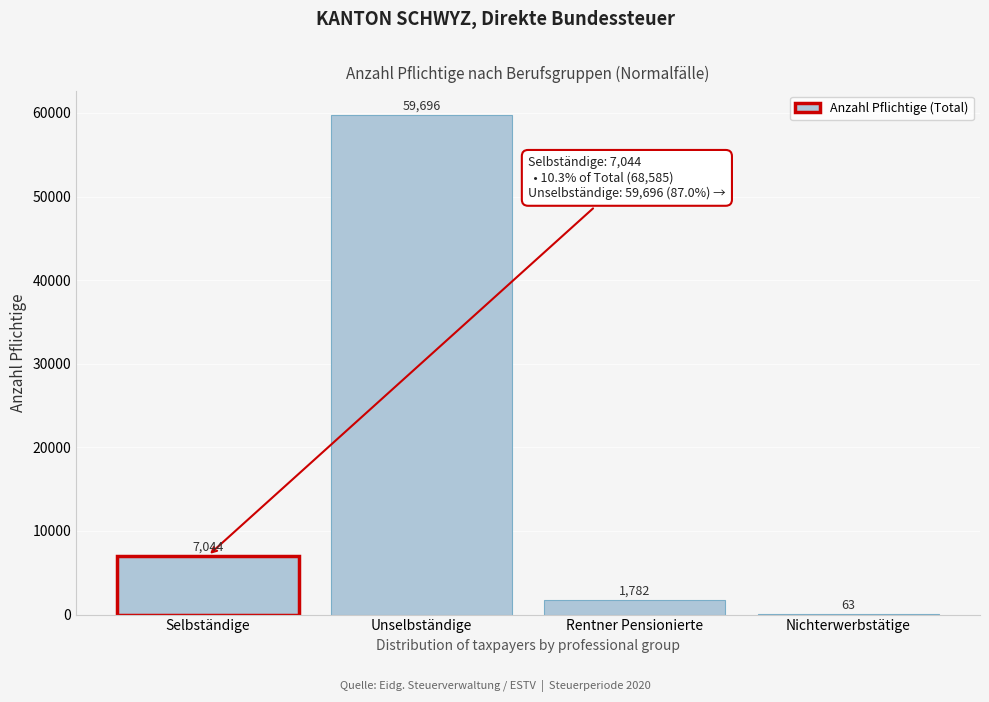

Reading left to right, what are all the values shown in this chart?

Selbständige=7044	Unselbständige=59696	Rentner Pensionierte=1782	Nichterwerbstätige=63